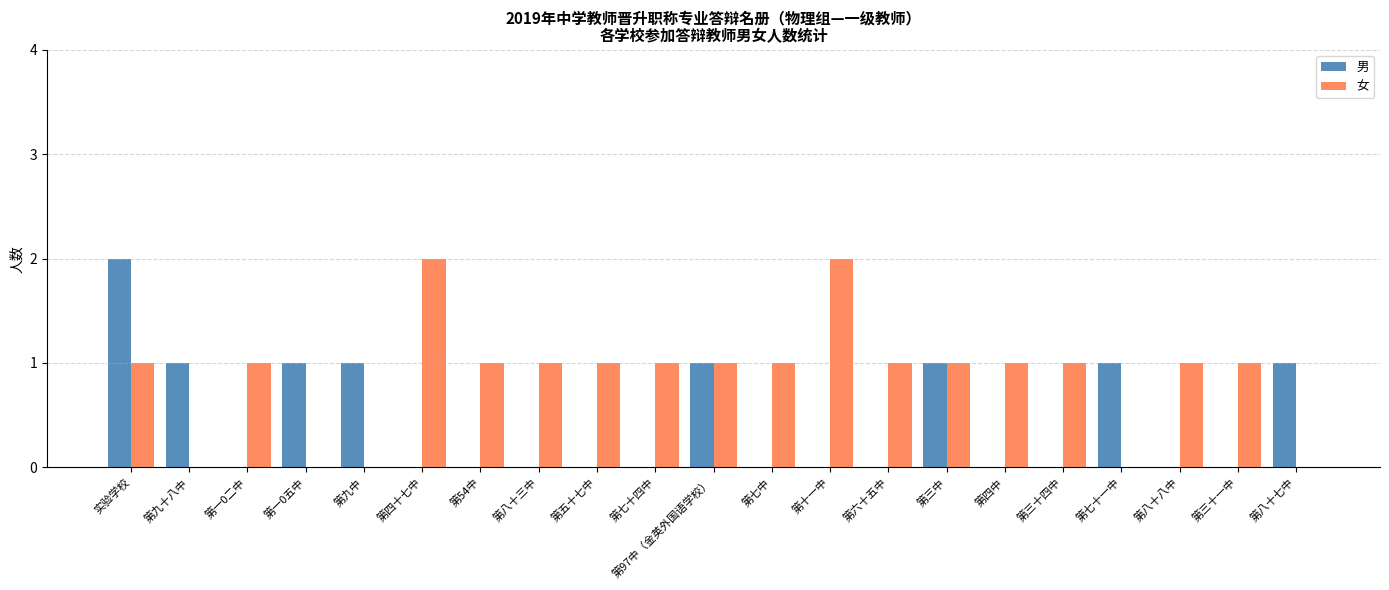

Which series changed the most between 第四十七中 and 第七十一中?

女